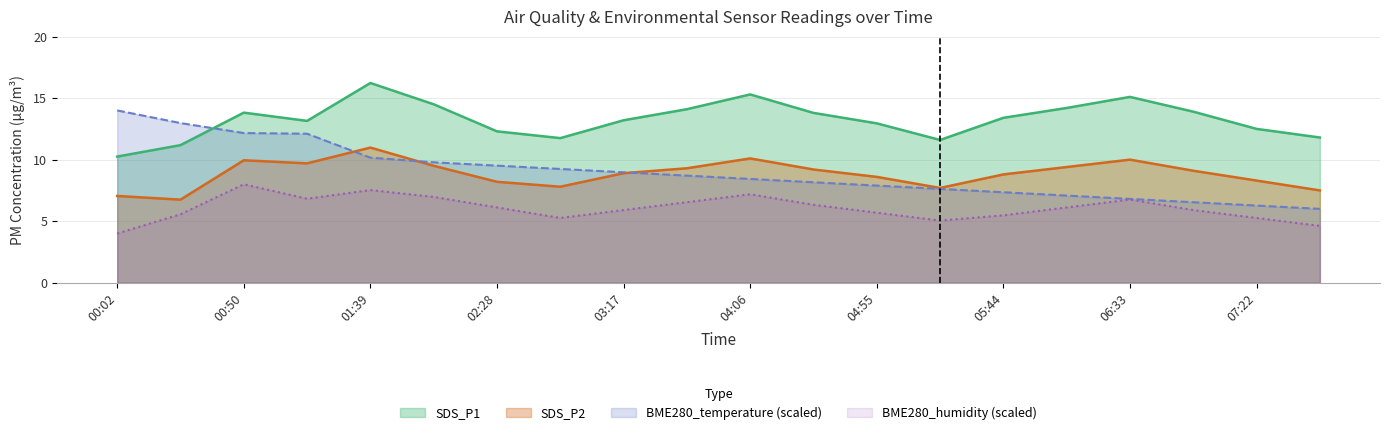

What is the difference between the maximum and minimum values in the SDS_P2 series?

4.2